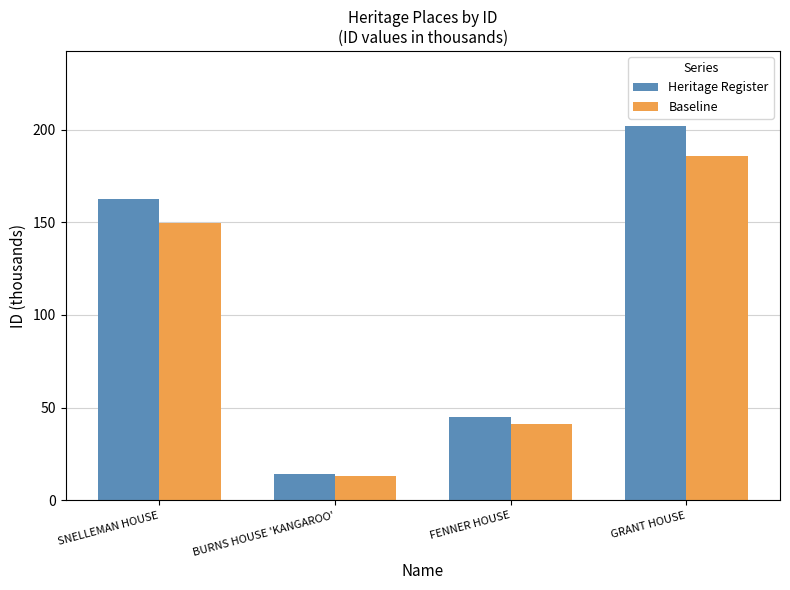

At which label is Baseline closest to 99?

SNELLEMAN HOUSE